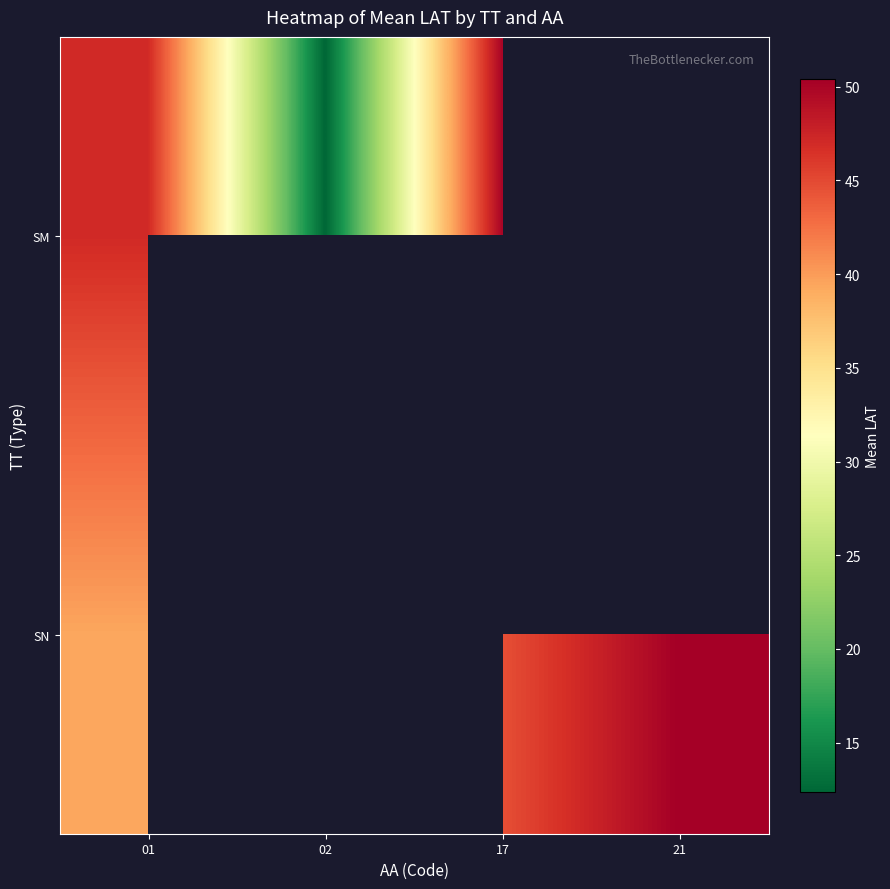

At how many categories does at least one series exceed 40?

3